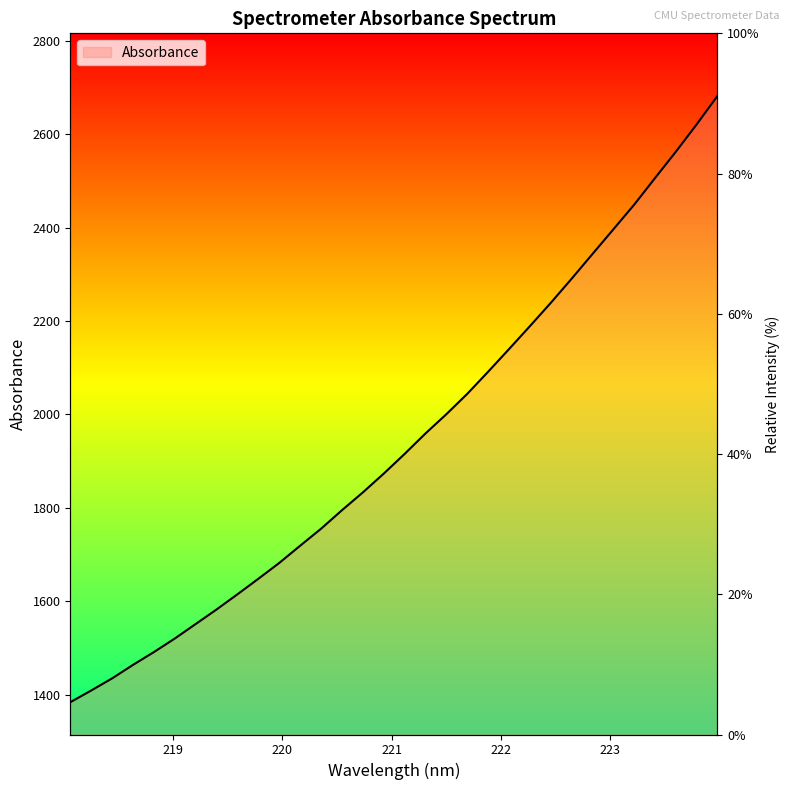

True or false: there are more than 1 points higher than both neighbors.

False